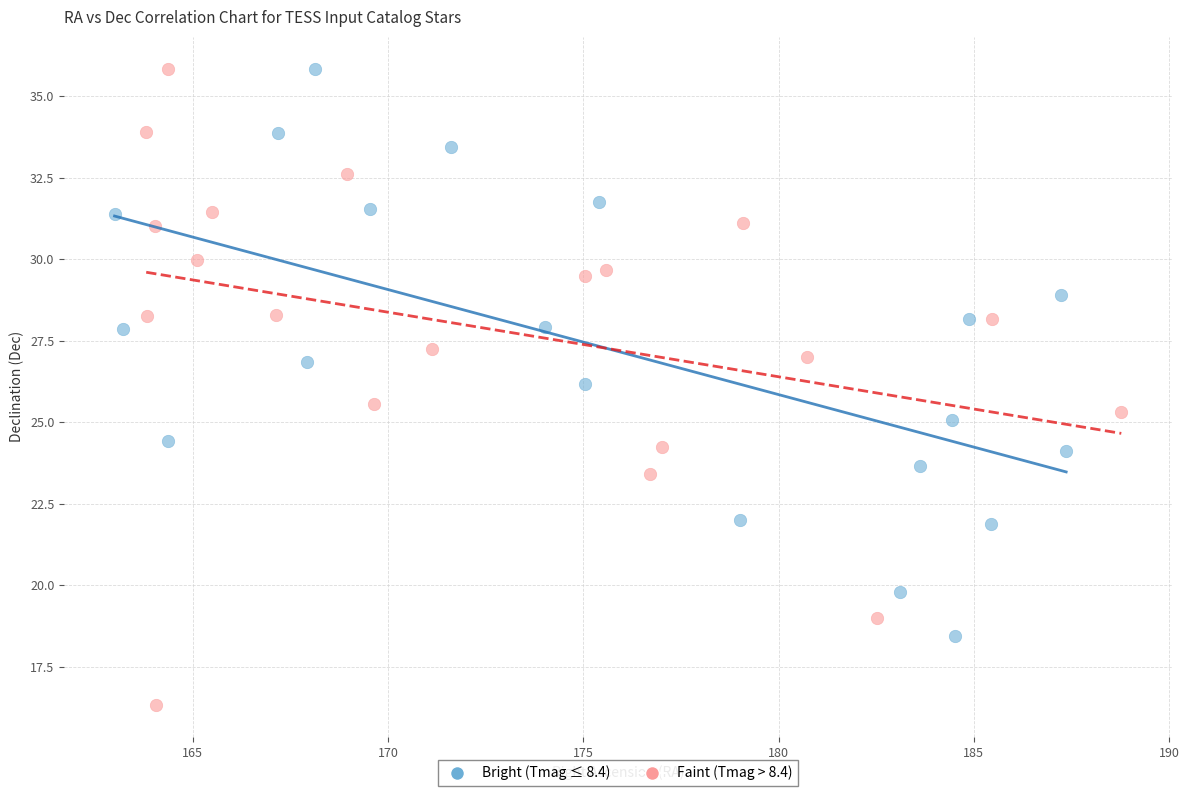

Which series has the widest spread of Y values?

Faint (Tmag > 8.4)